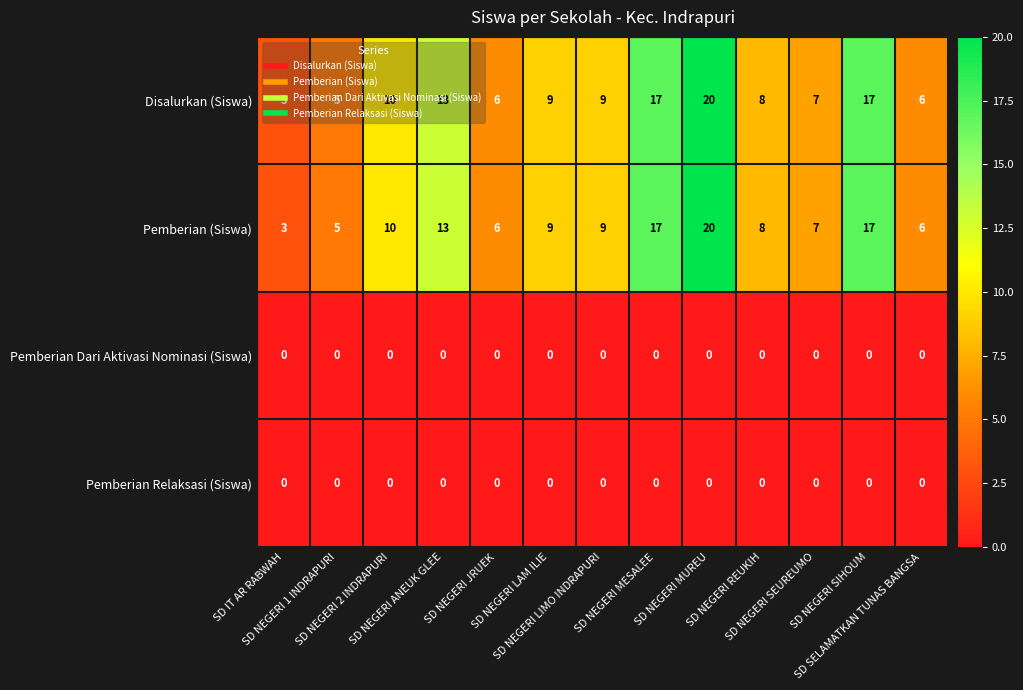

At how many categories does at least one series exceed 11?

4